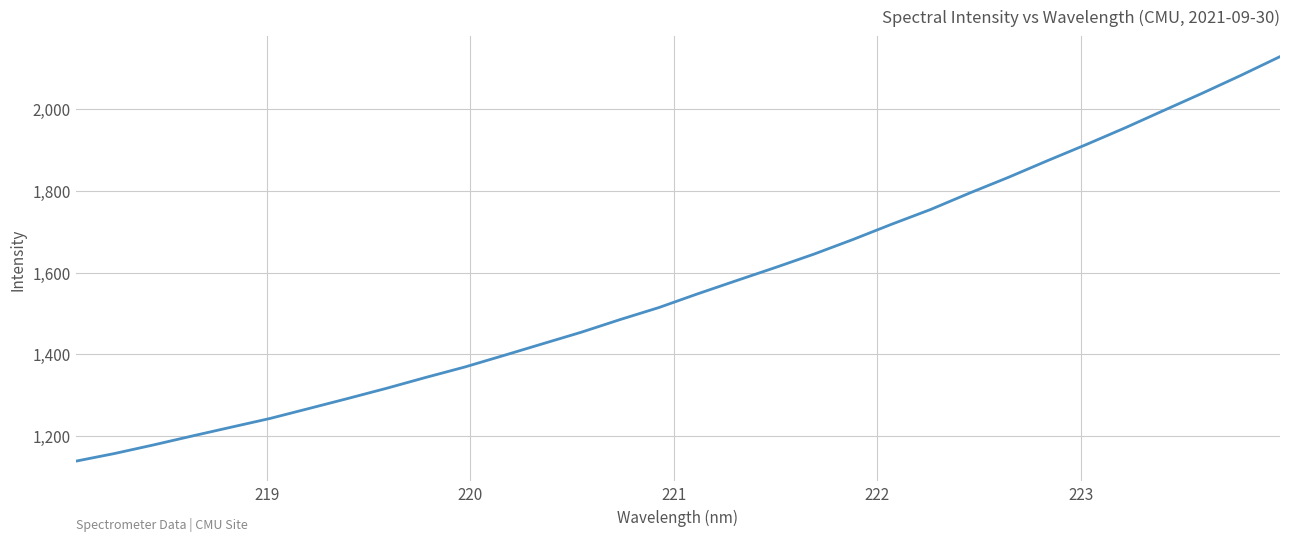

Count the number of values greater than 1547.

16